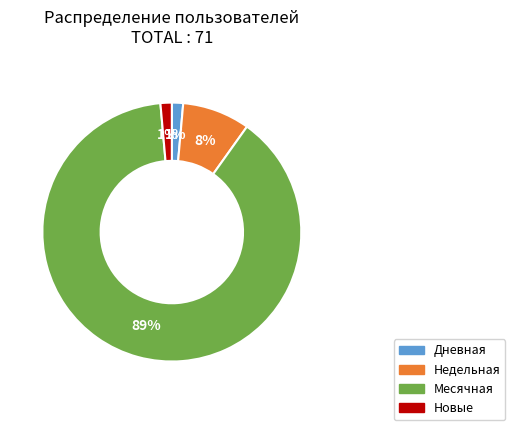

To the nearest percent, what is the difference between the Дневная and Недельная slice percentages?

7%